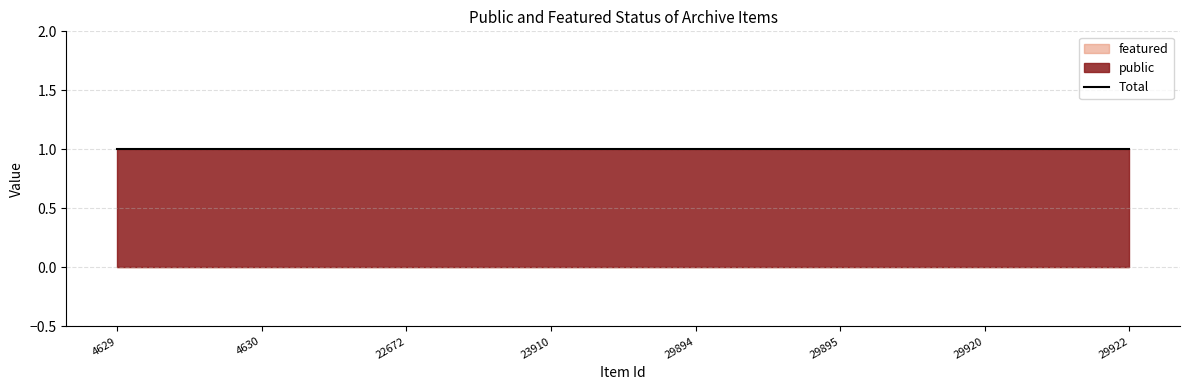

What value does the public series have at 29895?

1